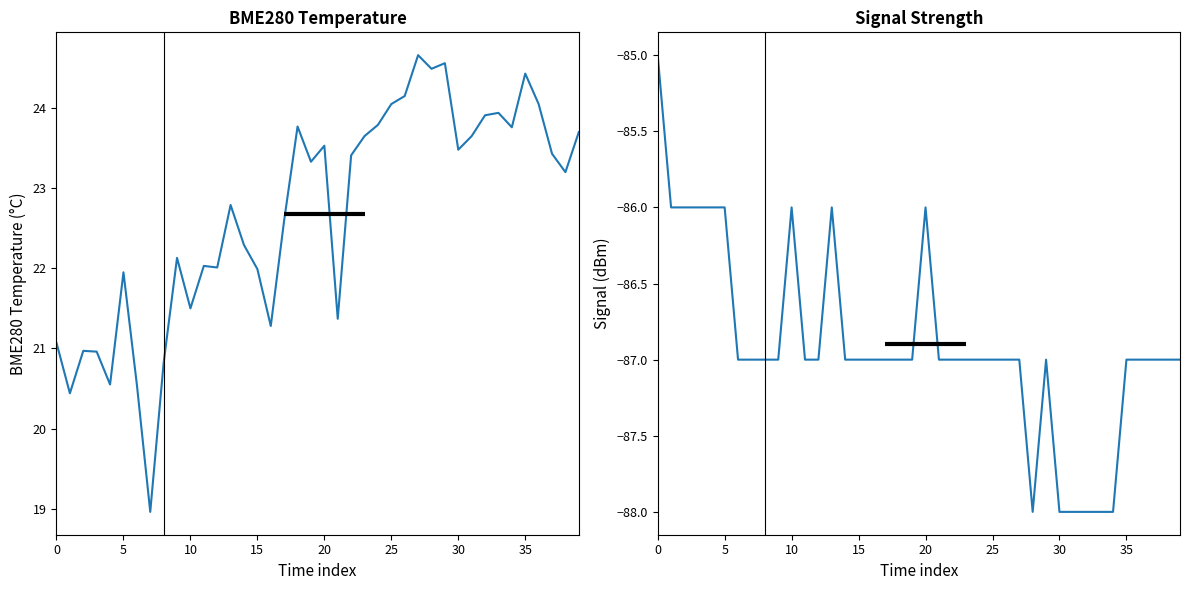

True or false: BME280_temperature and Signal cross at least once.

False